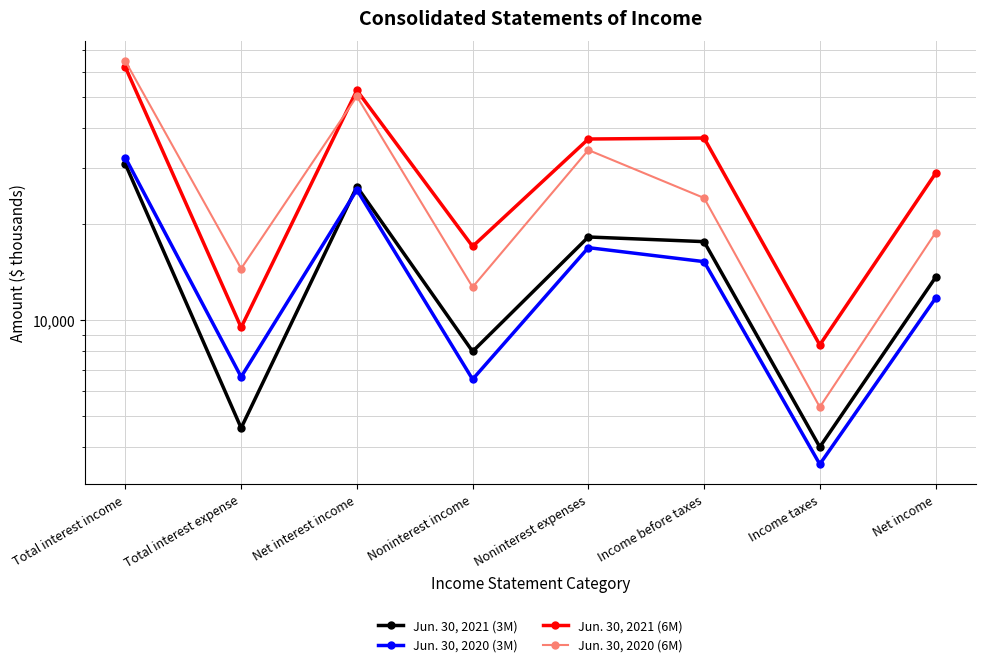

Between which two adjacent categories do Jun. 30, 2020 (3M) and Jun. 30, 2021 (3M) first intersect?

Total interest expense and Net interest income